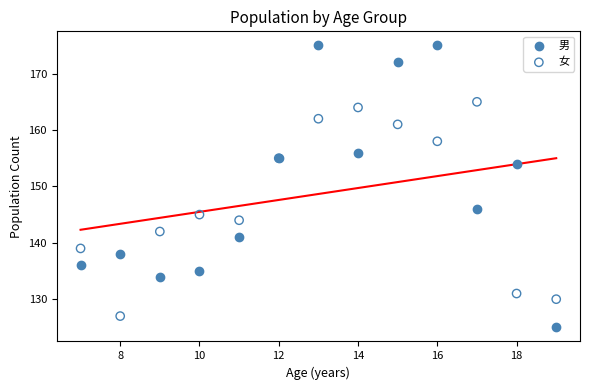

Which series has the largest Y range (max minus min)?

男